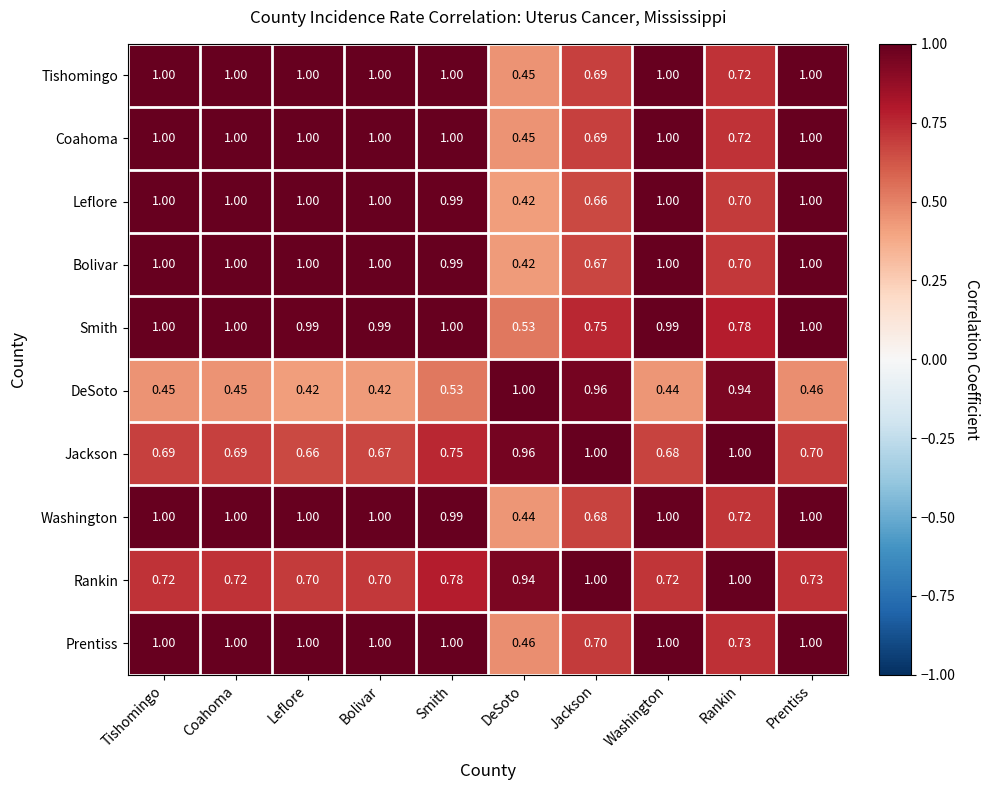

At which label is Leflore closest to 0?

DeSoto